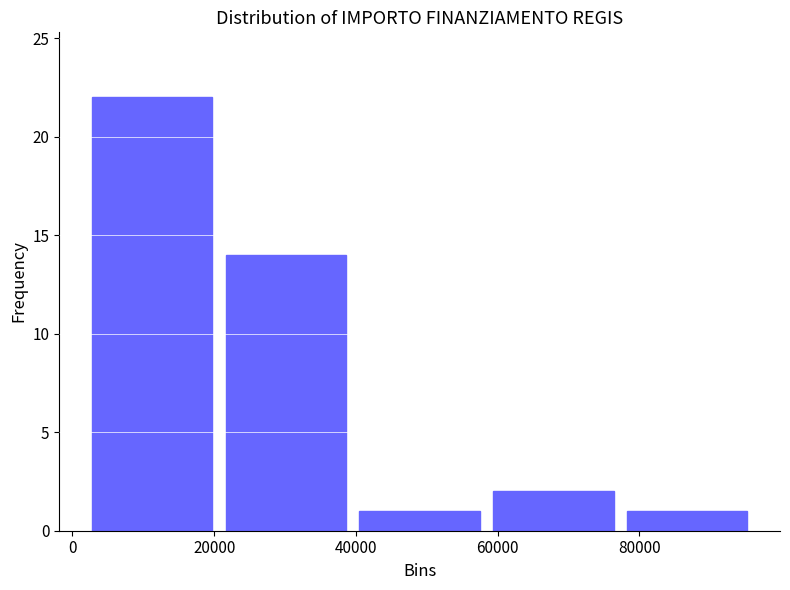

Reading left to right, list every bar in this chart as the range it spans on the x-axis followed by its height. Neither the bar edges nor the heights are printed on the chart, so give them approximately, as read against the axes.

2000 to 20000: 22
20000 to 40000: 14
40000 to 58000: 1
58000 to 78000: 2
78000 to 96000: 1